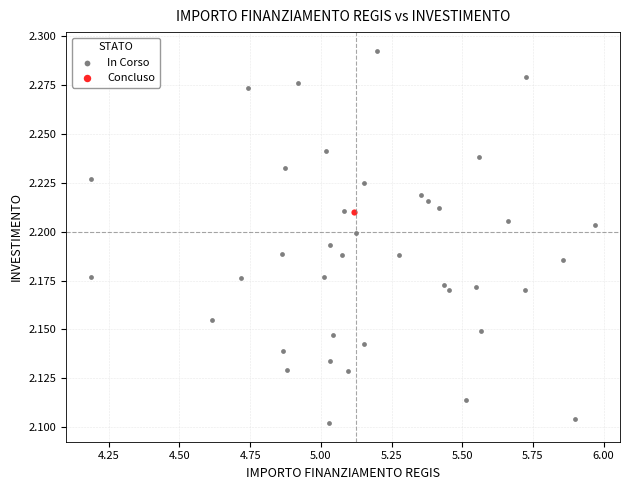

What are all the series names shown in the legend?

In Corso, Concluso